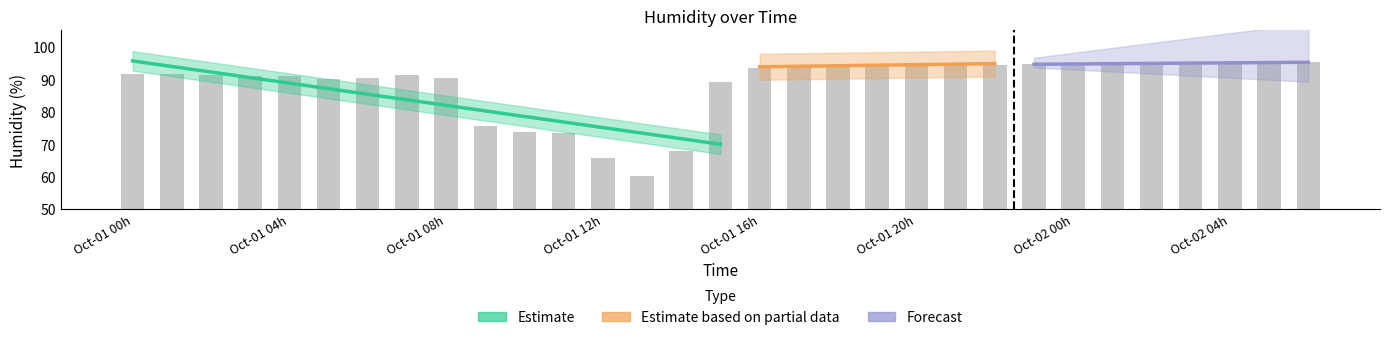

How many bars are there in total?

31